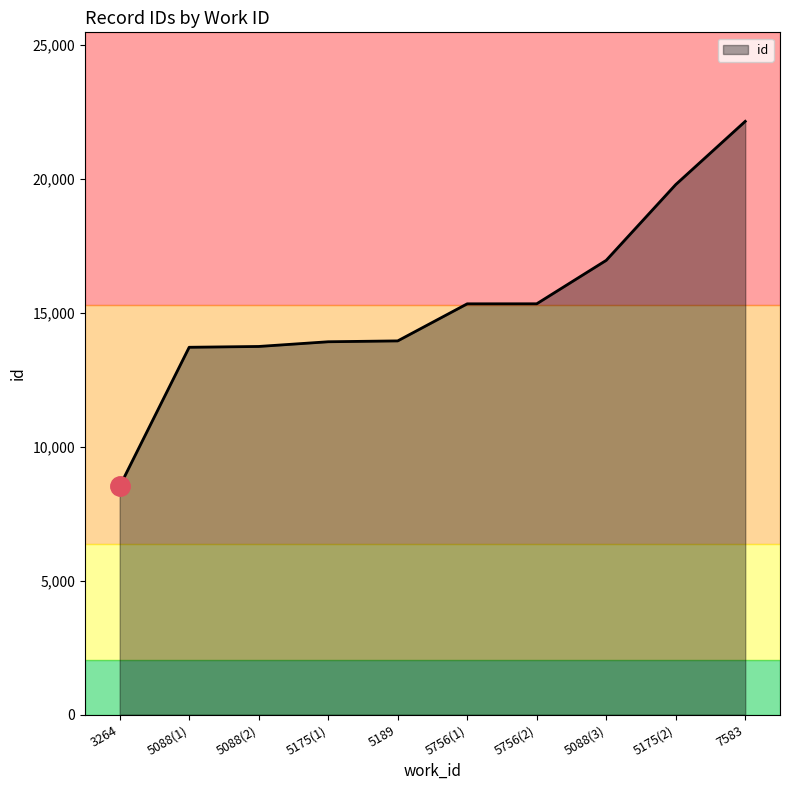

At which label does id reach its peak?

7583